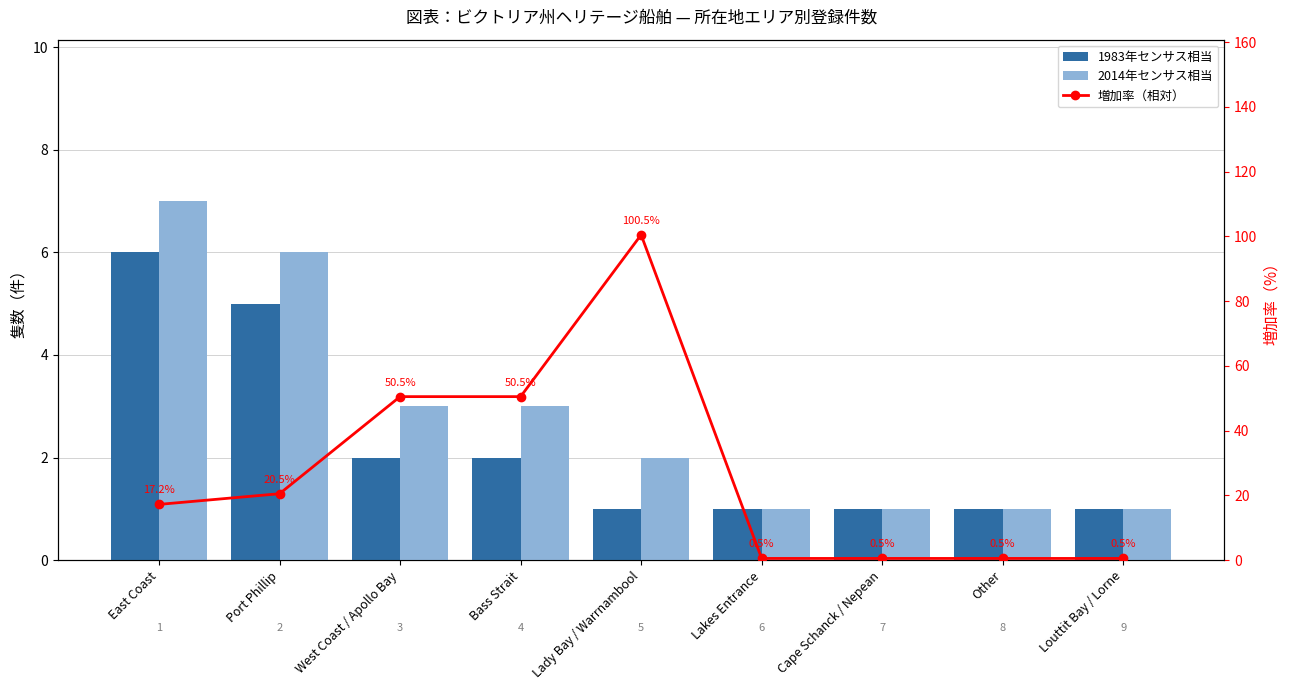

What is the spread (max minus min) of values at Cape Schanck / Nepean?

0.5